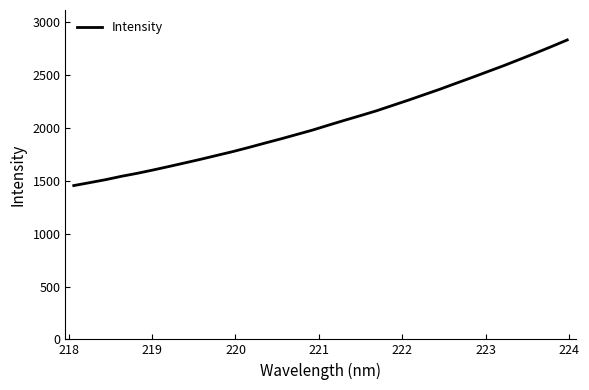

What is the minimum value shown in the chart?

1454.9